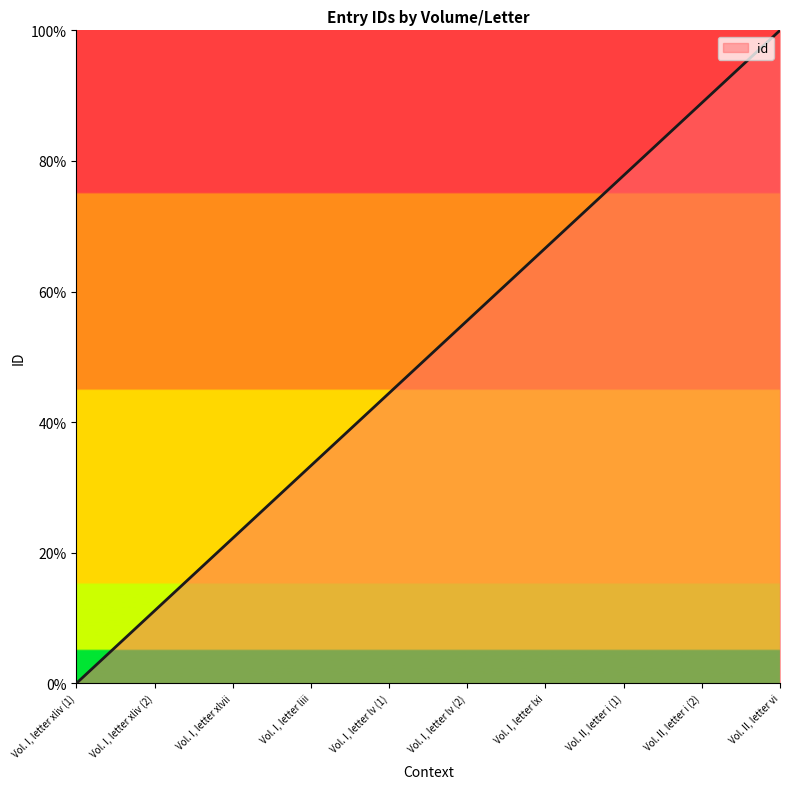

True or false: the data has more than 0 interior local peaks.

False